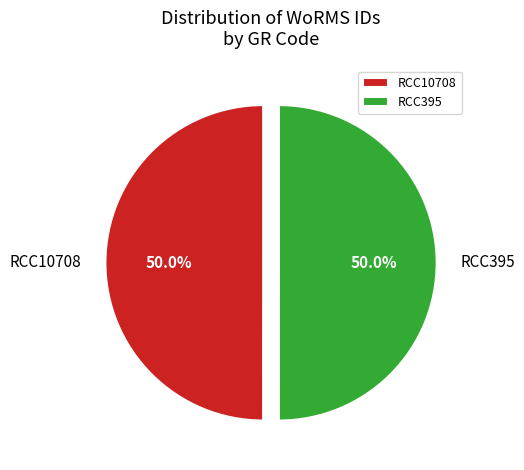

To the nearest percent, what percentage of the pie is RCC10708?

50%